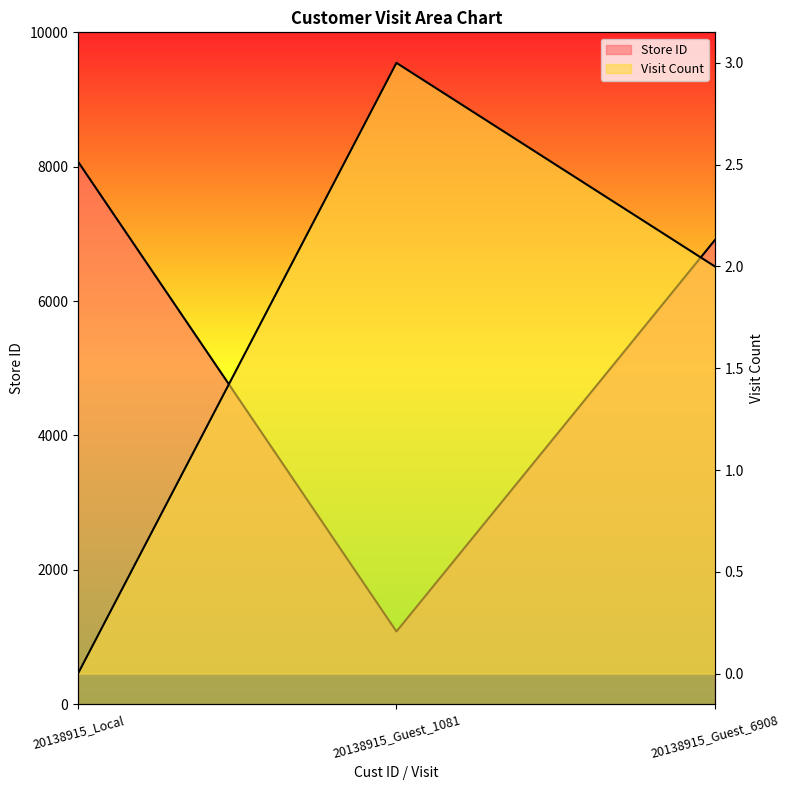

What is the label of the 3rd point from the right?

20138915_Local